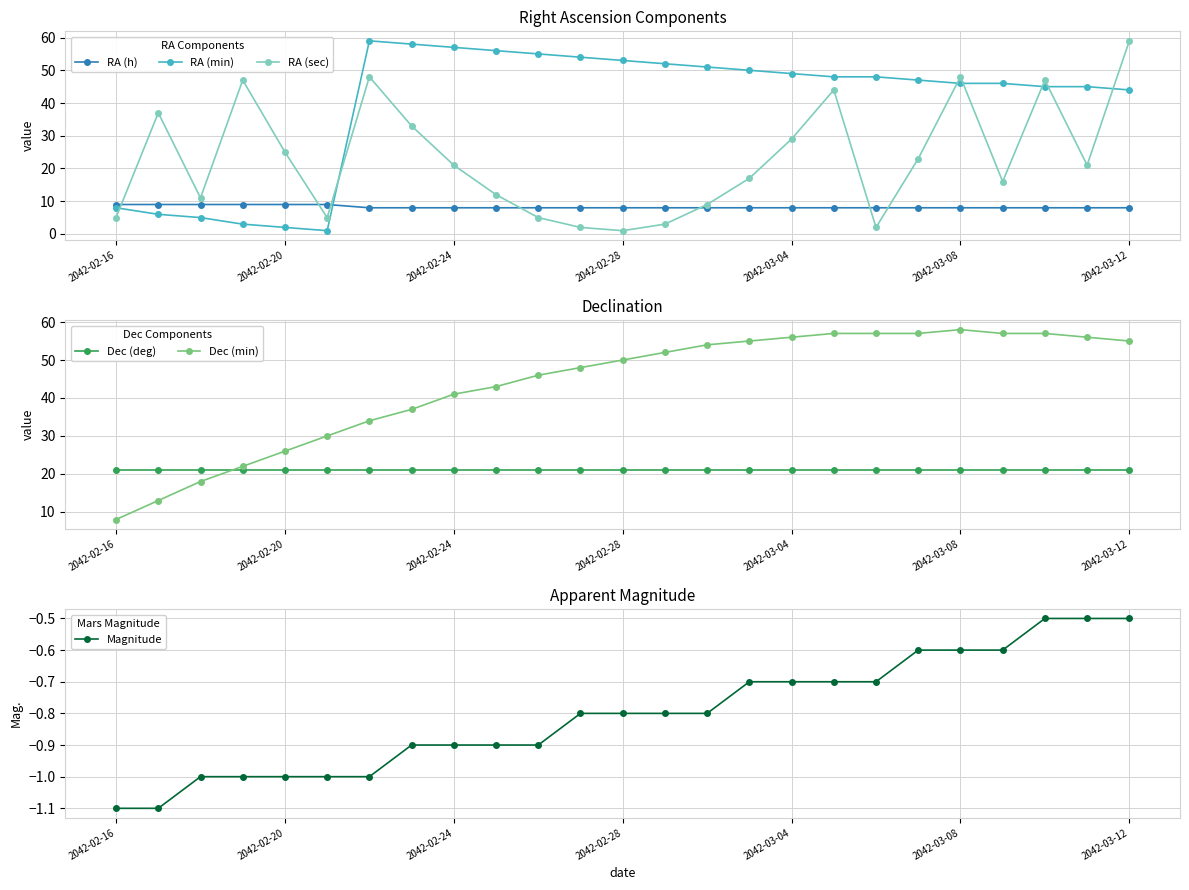

Which series has the largest range (max minus min)?

RA (min)